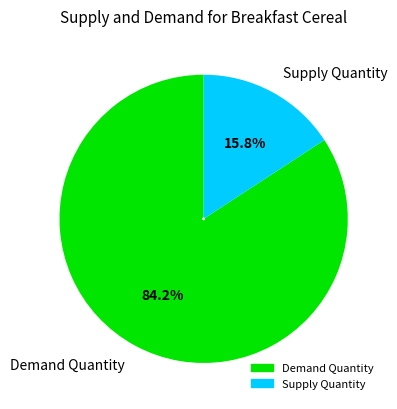

What is the largest slice in the pie chart?

Demand Quantity